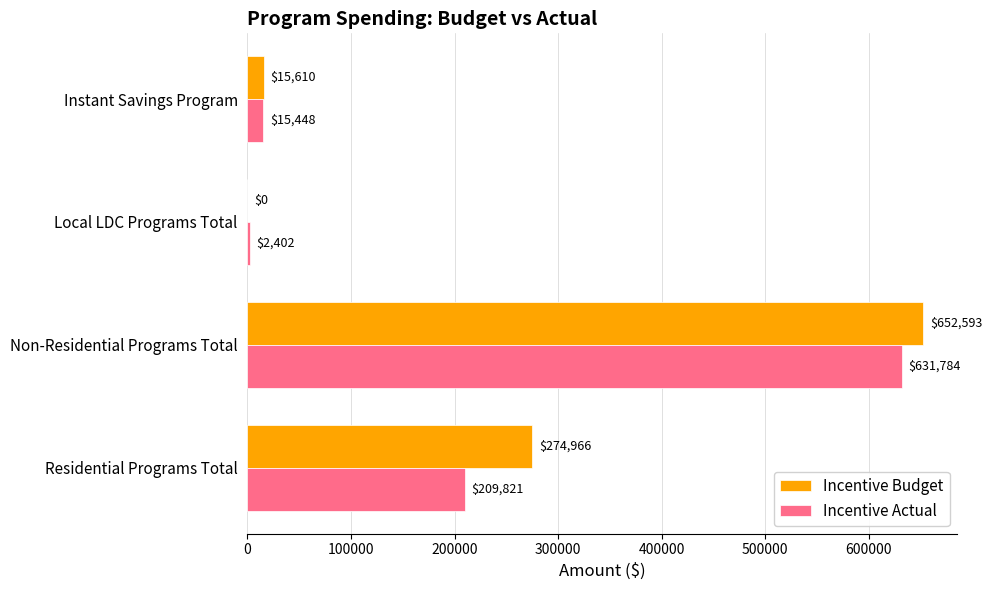

Which series has the largest total across all categories?

Incentive Budget